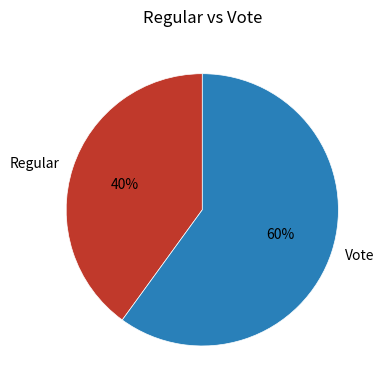

Rank the categories by value from lowest to highest.

Regular, Vote